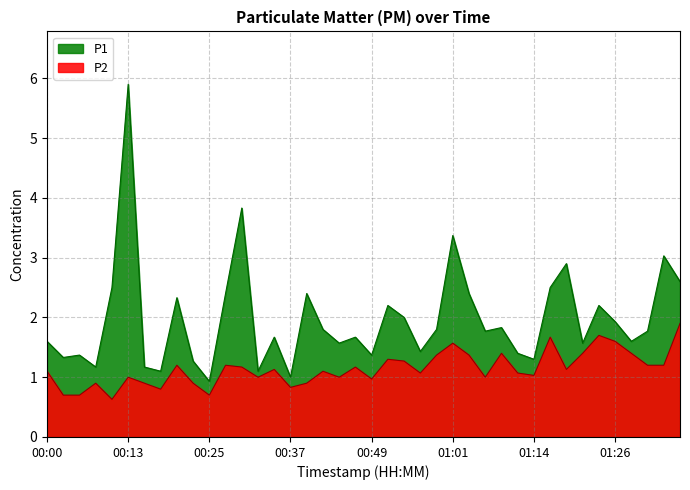

Between 01:06 and 00:44, which is larger?

01:06